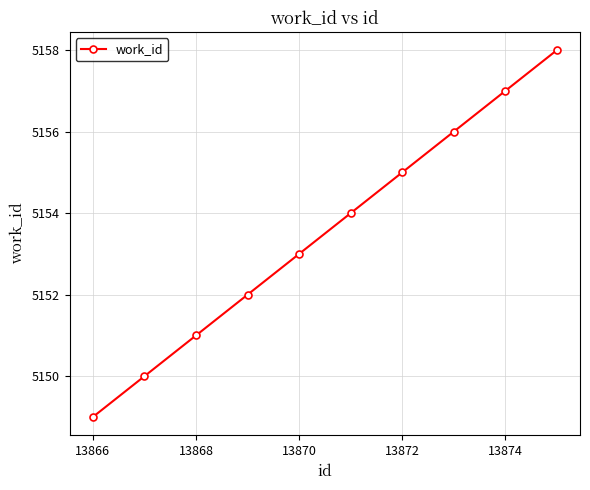

What is the minimum value shown in the chart?

5149